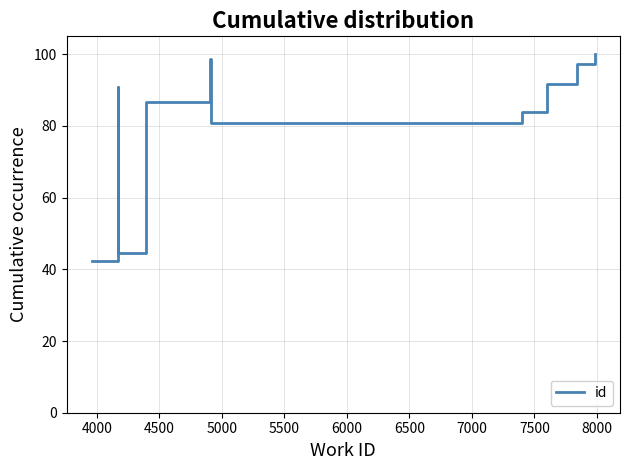

What is the minimum value shown in the chart?

42.3